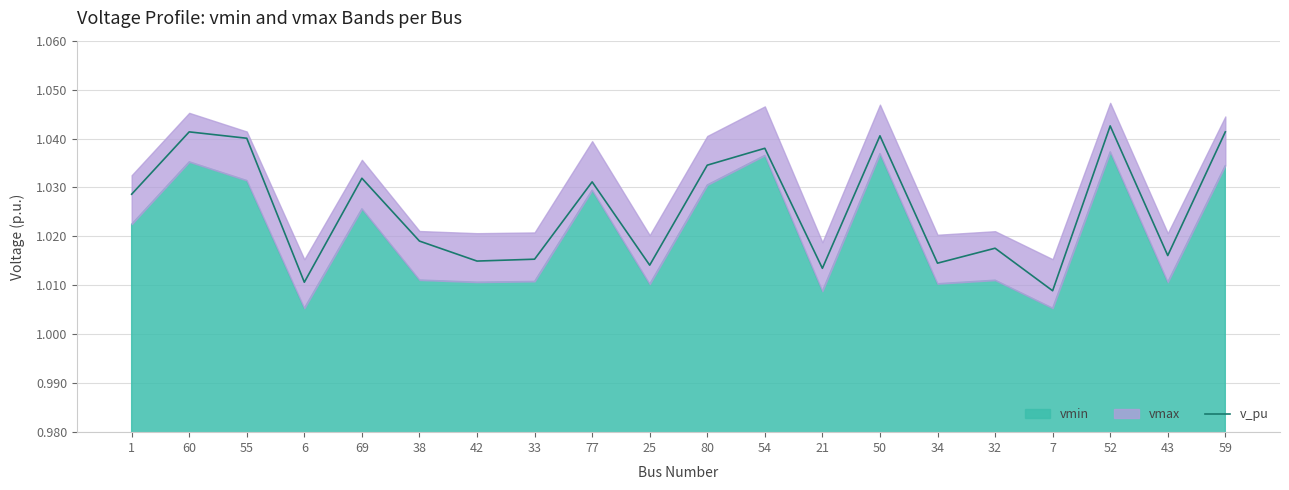

Which label corresponds to the largest value in the chart?

52